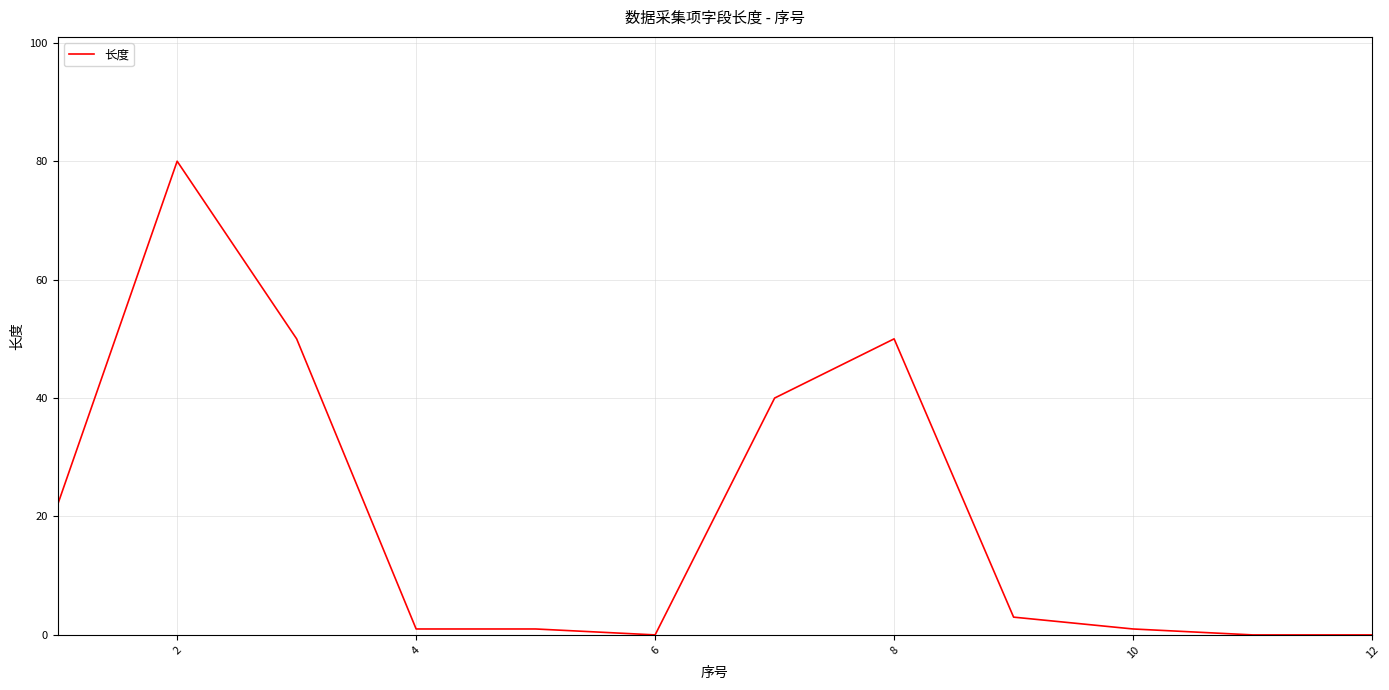

What is the greatest value displayed?

80